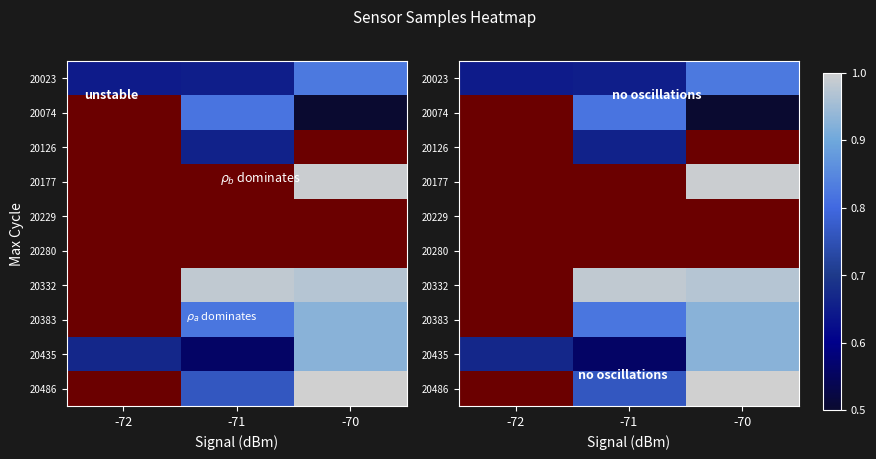

What is the minimum value shown in the chart?

0.5